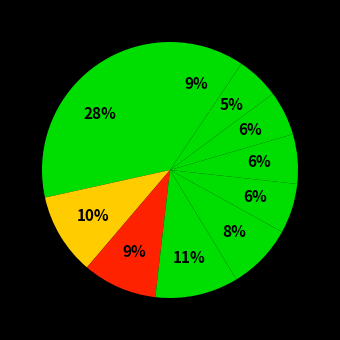

To the nearest percent, what is the average slice percentage?

10%